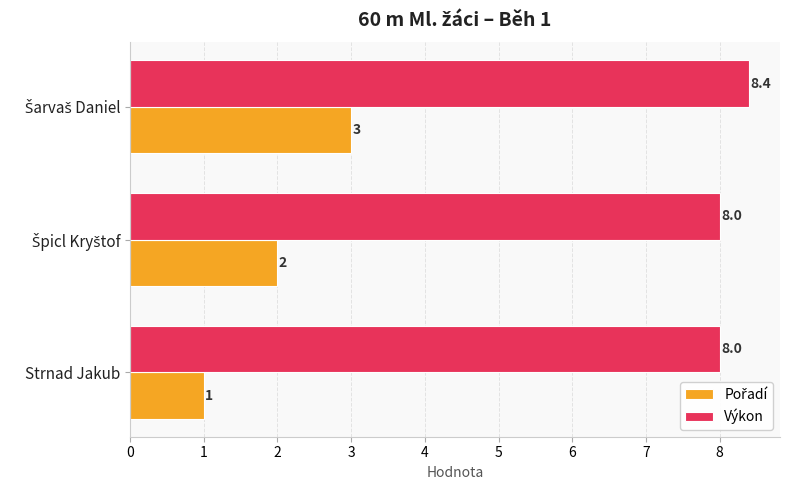

What is the approximate value of Výkon at Strnad Jakub?

8.0